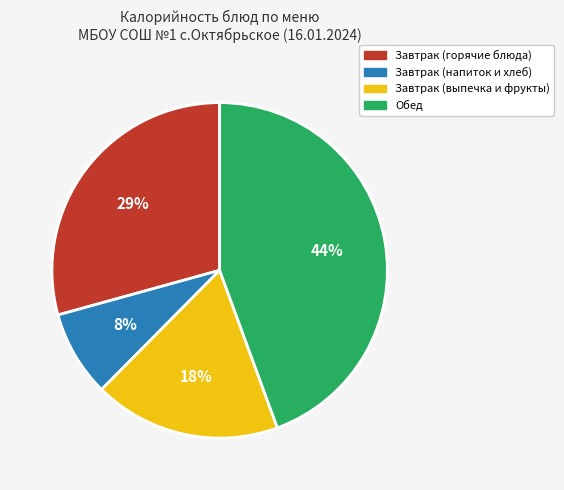

Is there a majority slice in this chart?

No